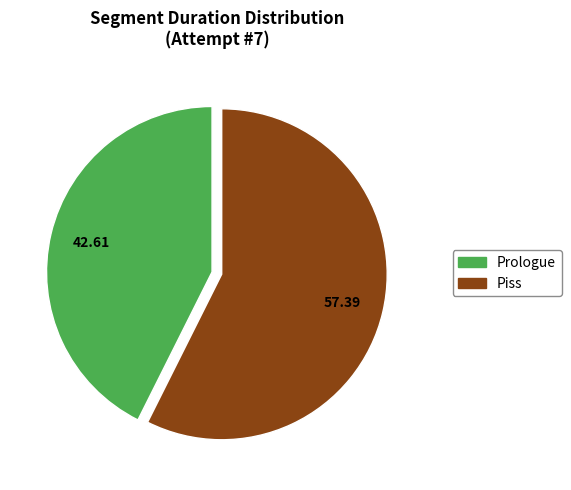

Rank the categories by value from highest to lowest.

Piss, Prologue